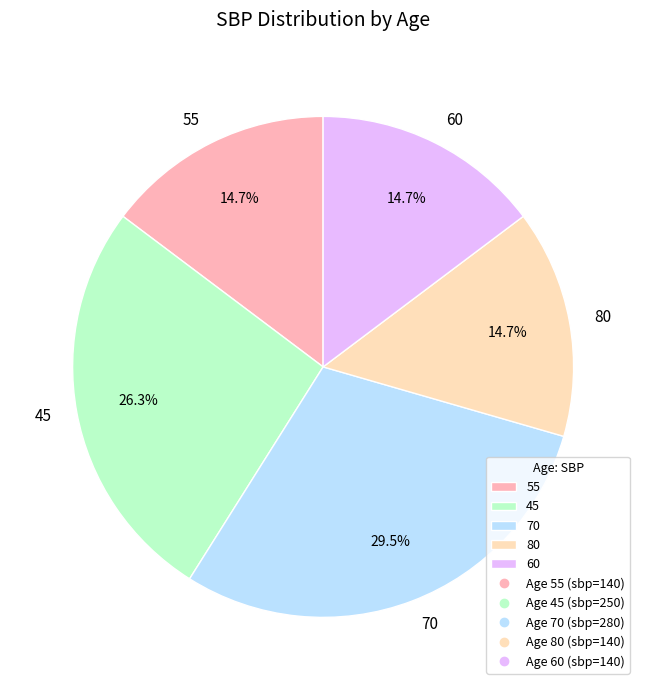

How many segments does this pie chart have?

5